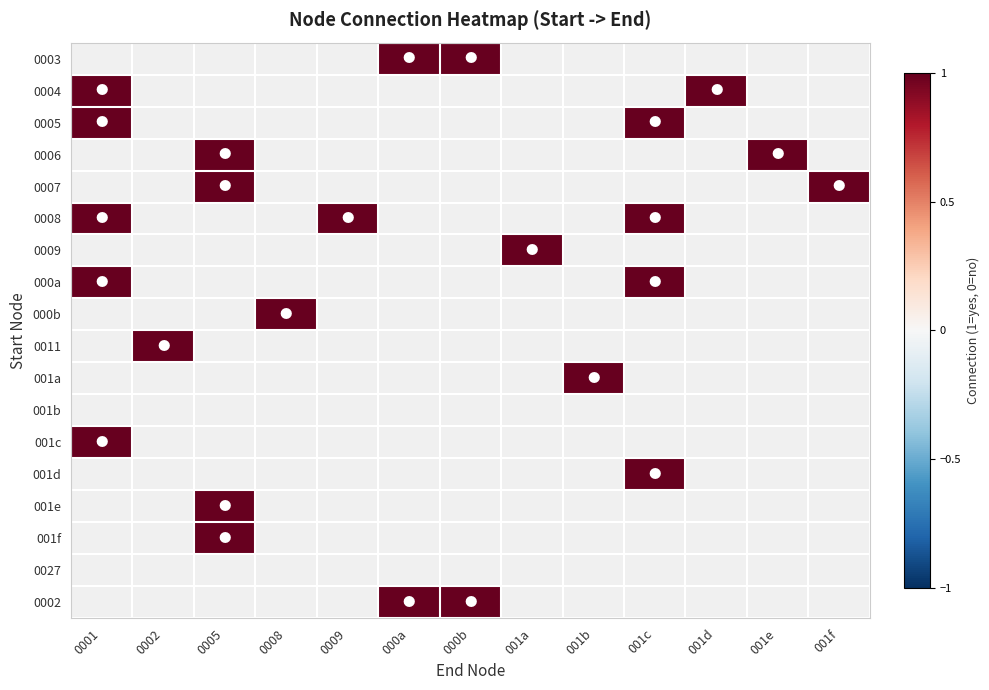

Is the value of 0007 at 001a greater than the value of 0002 at 0008?

No